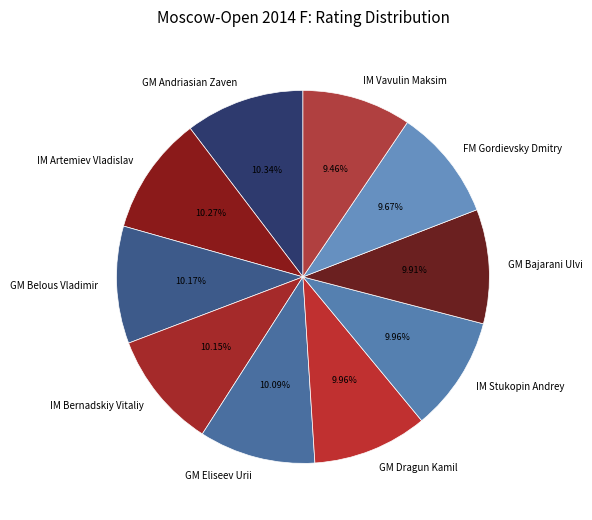

Is GM Andriasian Zaven the majority of the pie?

No